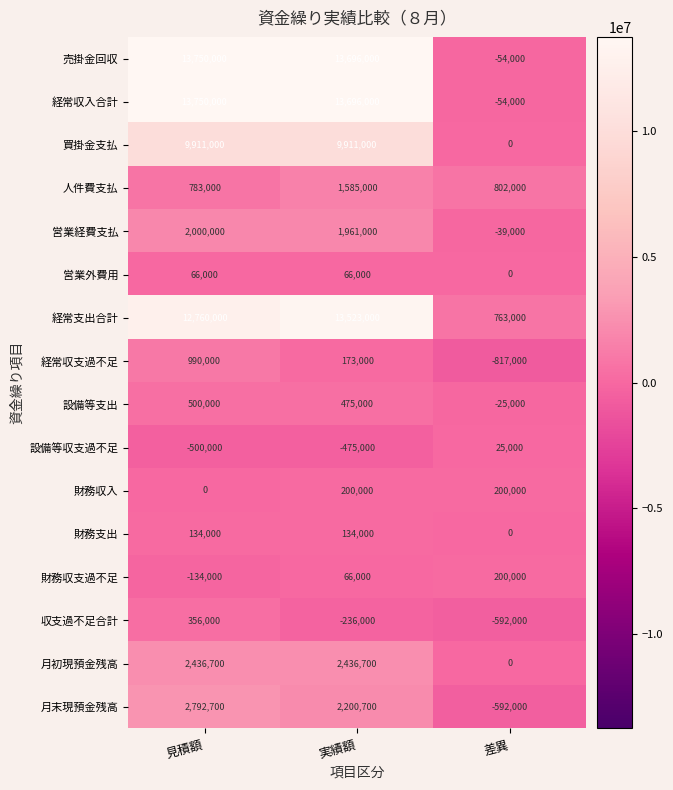

At which category is the sum across all series the highest?

見積額